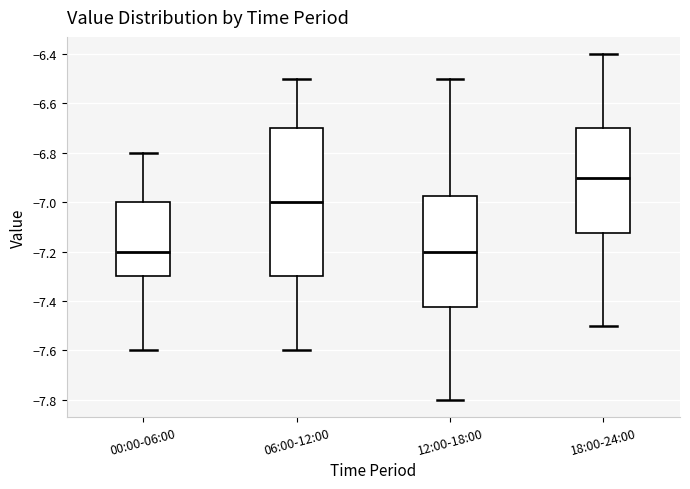

Reading left to right, read every box against the y-axis: the position of its median line, the range the box covers, and the ends of its whiskers. The values are not printed on the chart, so give them approximately, as read against the axis.

00:00-06:00: median -7.20, box -7.30 to -7.00, whiskers -7.60 to -6.80
06:00-12:00: median -7.00, box -7.30 to -6.70, whiskers -7.60 to -6.50
12:00-18:00: median -7.20, box -7.42 to -6.98, whiskers -7.80 to -6.50
18:00-24:00: median -6.90, box -7.12 to -6.70, whiskers -7.50 to -6.40